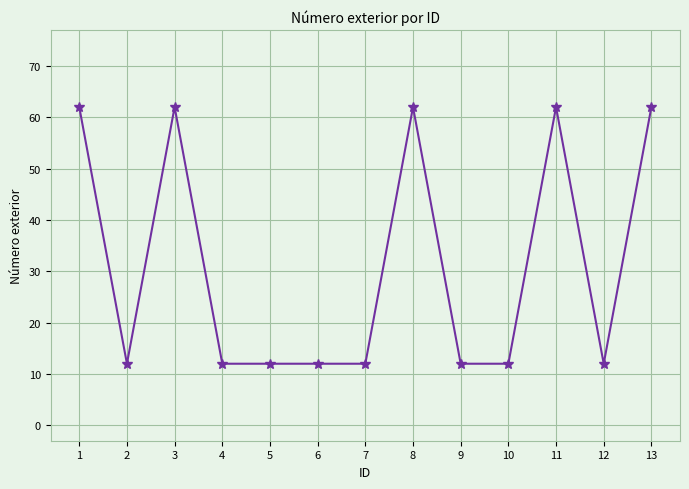

The chart shows a value of 12 at 9. True or false?

True